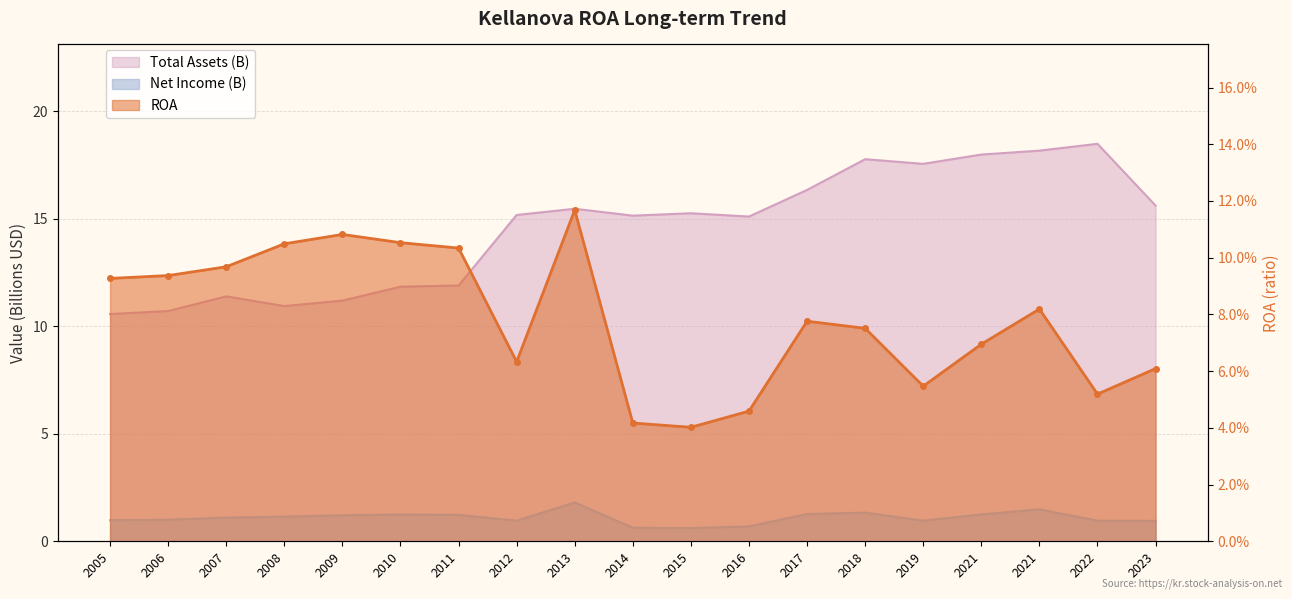

List the labels in order of Total Assets (M) value, largest first.

2022, 2021, 2021, 2018, 2019, 2017, 2023, 2013, 2015, 2012, 2014, 2016, 2011, 2010, 2007, 2009, 2008, 2006, 2005